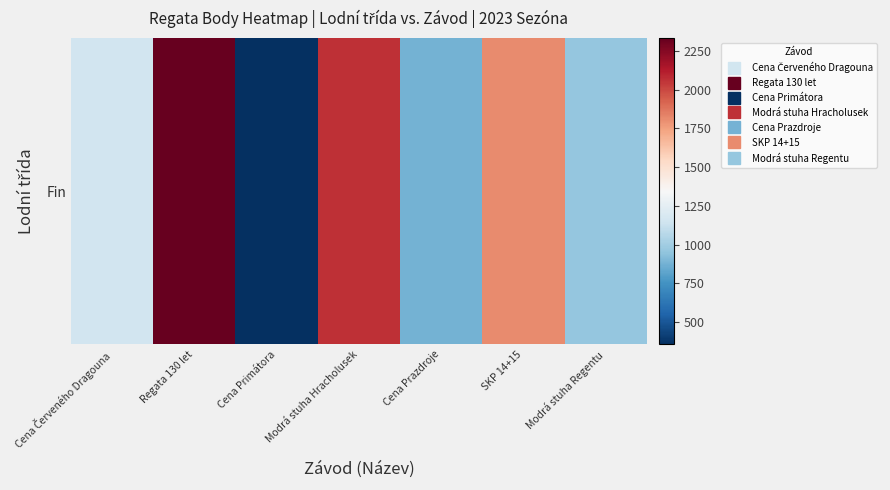

What is the change in value from Regata 130 let to Modrá stuha Hracholusek?

-269